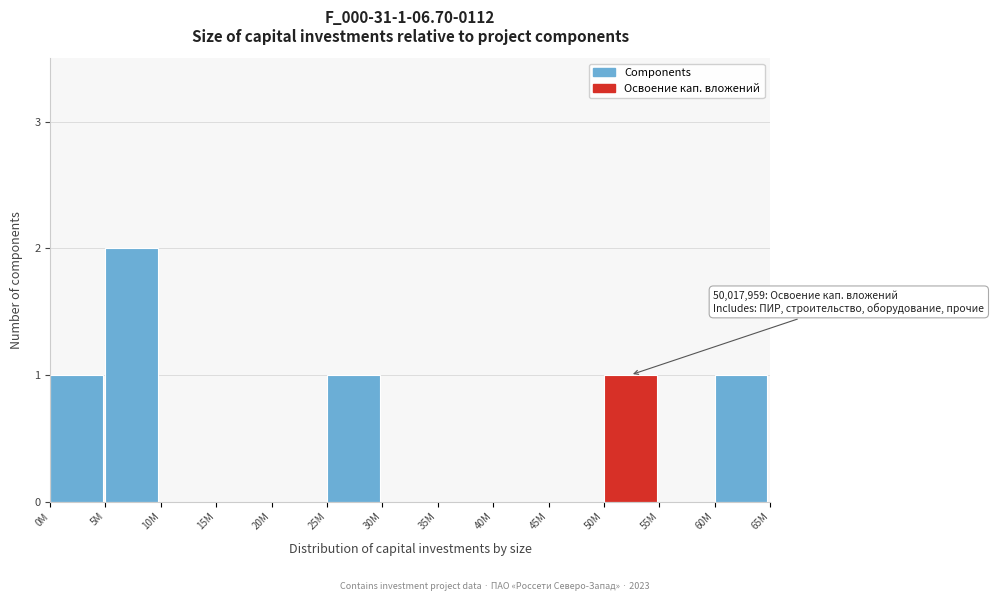

Reading right to left, transcribe all the data shown in this chart.

60M=1	55M=0	50M=1	45M=0	40M=0	35M=0	30M=0	25M=1	20M=0	15M=0	10M=0	5M=2	0M=1